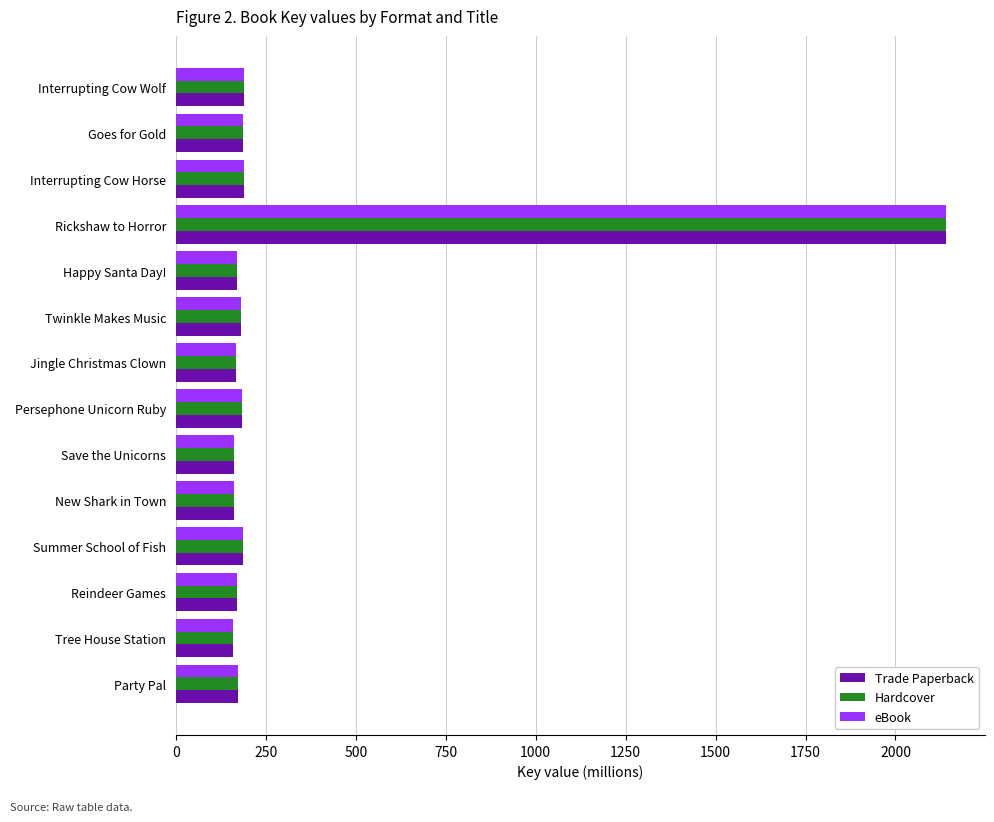

Is it true that Hardcover equals 89.3 at Goes for Gold?

False